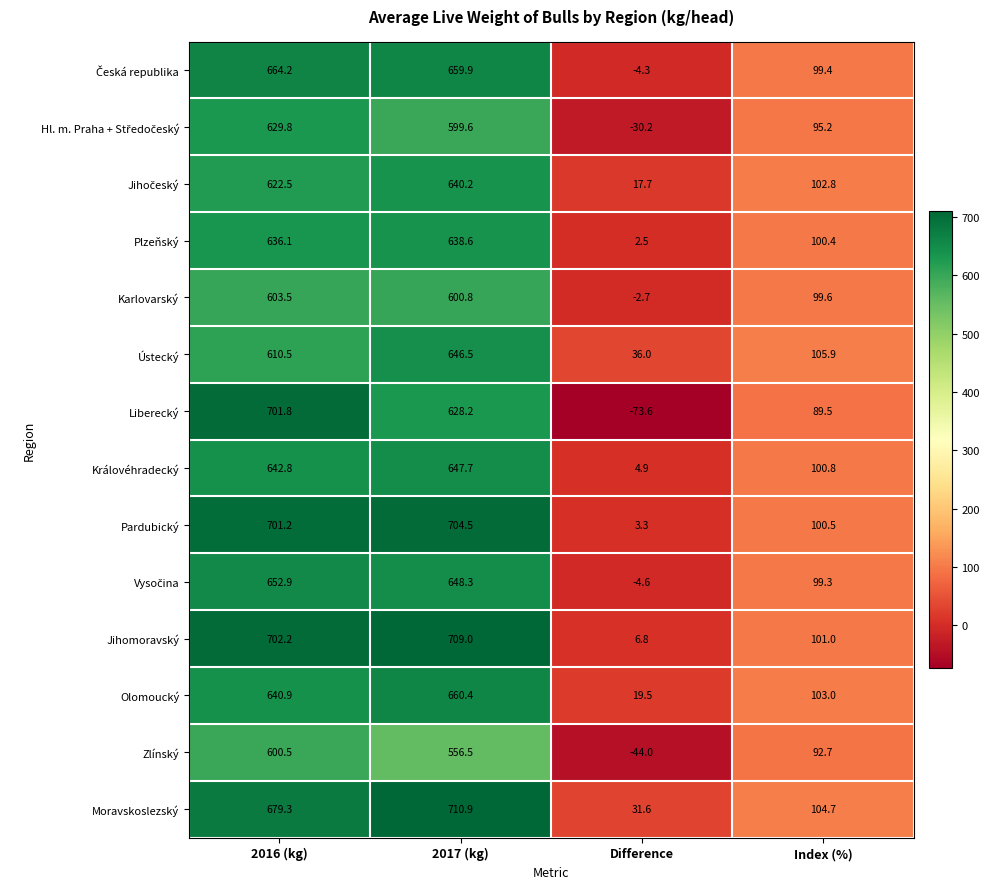

Which series has the largest total across all categories?

Moravskoslezský